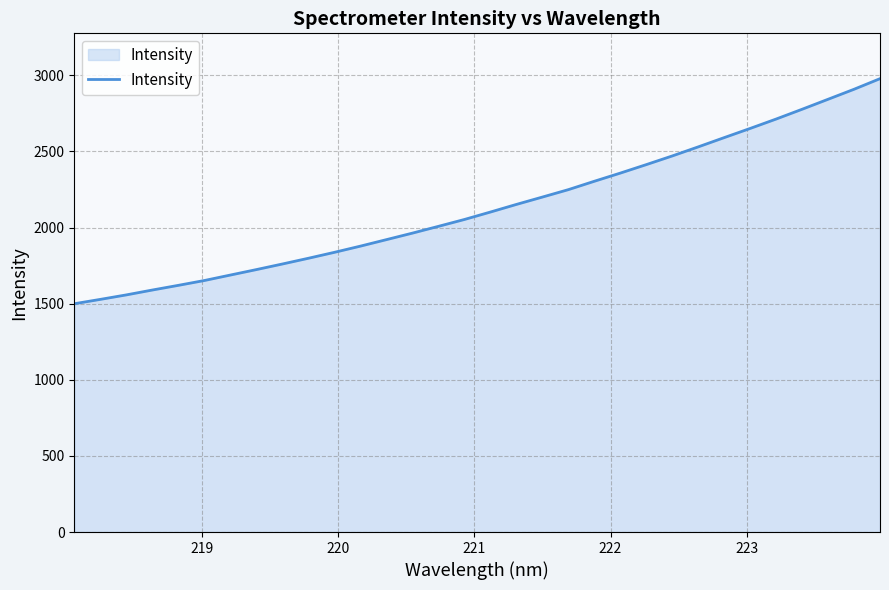

What is the minimum value shown in the chart?

1499.5